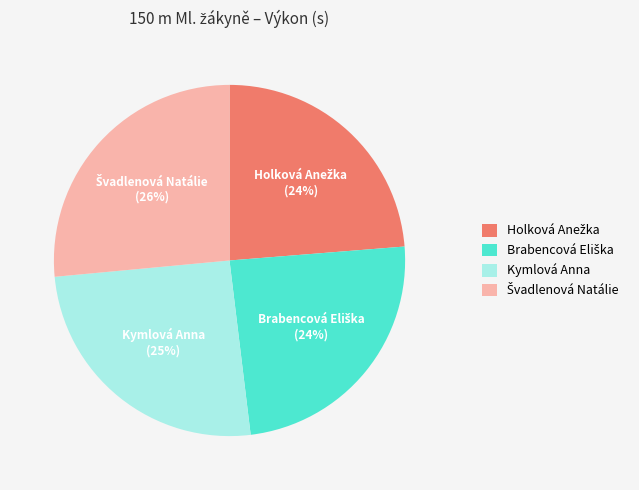

To the nearest percent, what is the average slice percentage?

25%